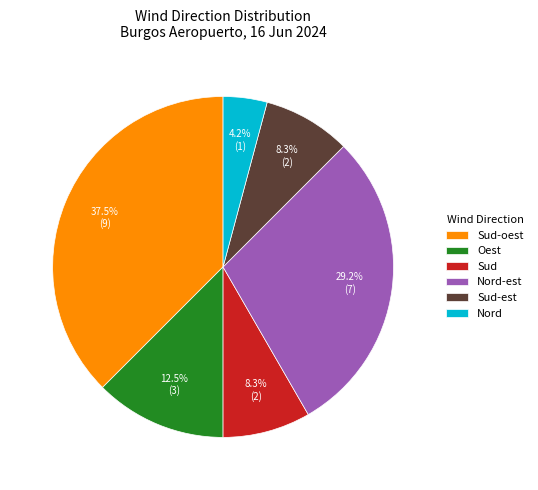

What is the ratio of the value at Nord-est to the value at Oest?

2.3